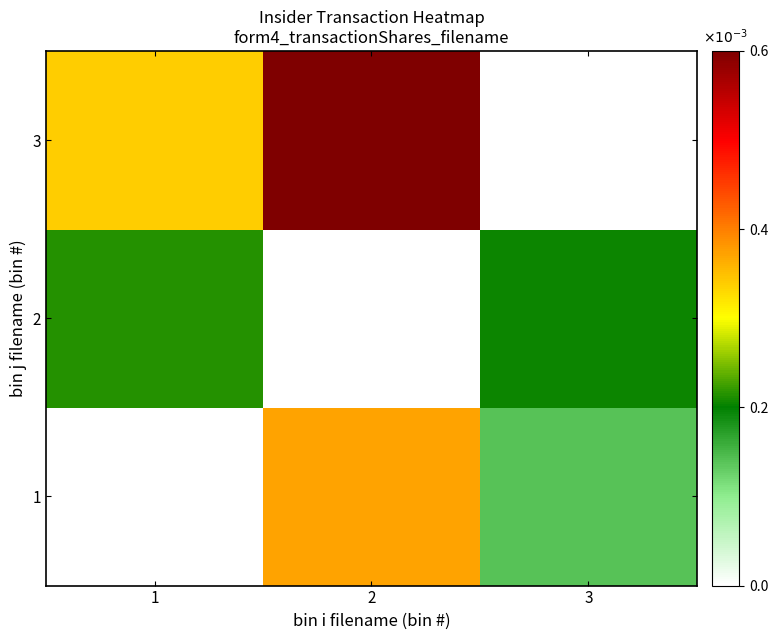

Reading left to right, what are all the values shown in this chart?

1: 1=0.0	2=0.0	3=0.0
2: 1=0.0	2=0.0	3=0.0
3: 1=0.0	2=0.0	3=0.0